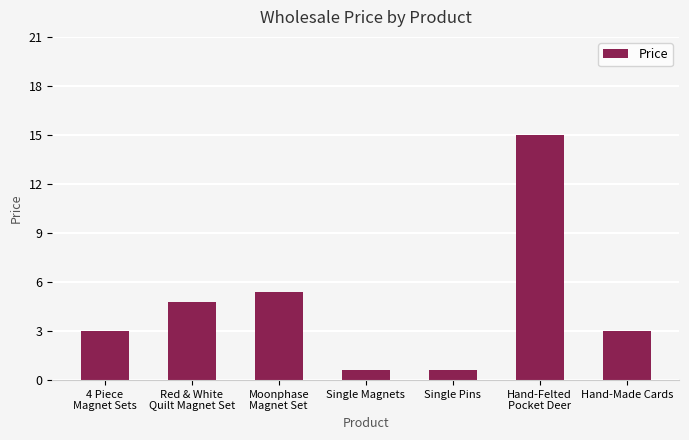

What is the minimum value shown in the chart?

0.6